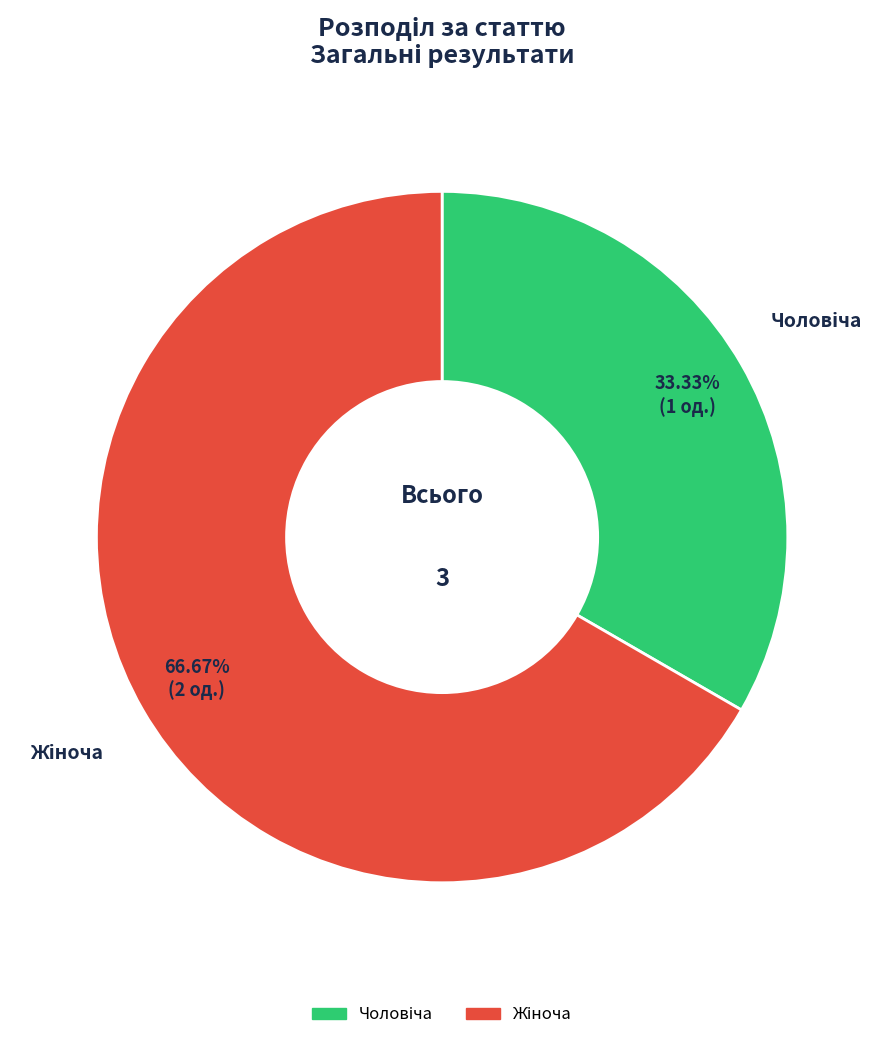

Does any single category account for the majority?

Yes